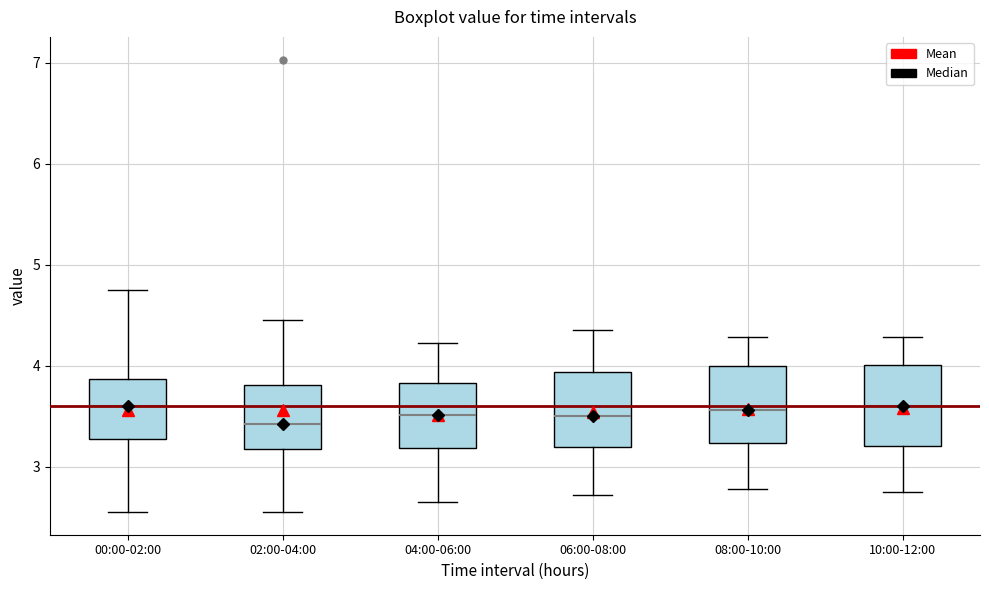

Where is the lower edge of the box for 02:00-04:00 on the y-axis? The values are not printed on the chart, so give them approximately, as read against the axis.

3.2